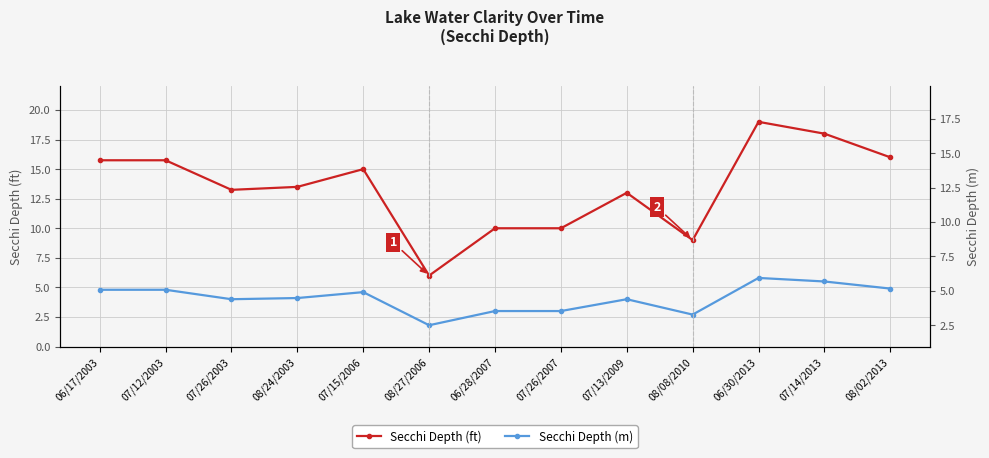

How many data points in Secchi (ft) are above 13?

8